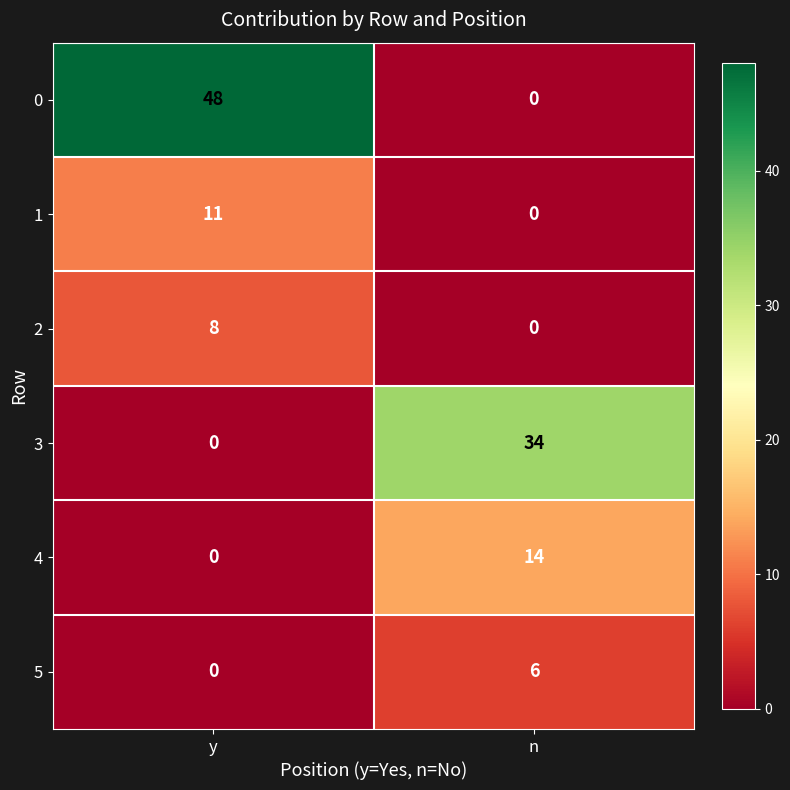

List the series in order of their peak value, highest first.

0, 3, 4, 1, 2, 5